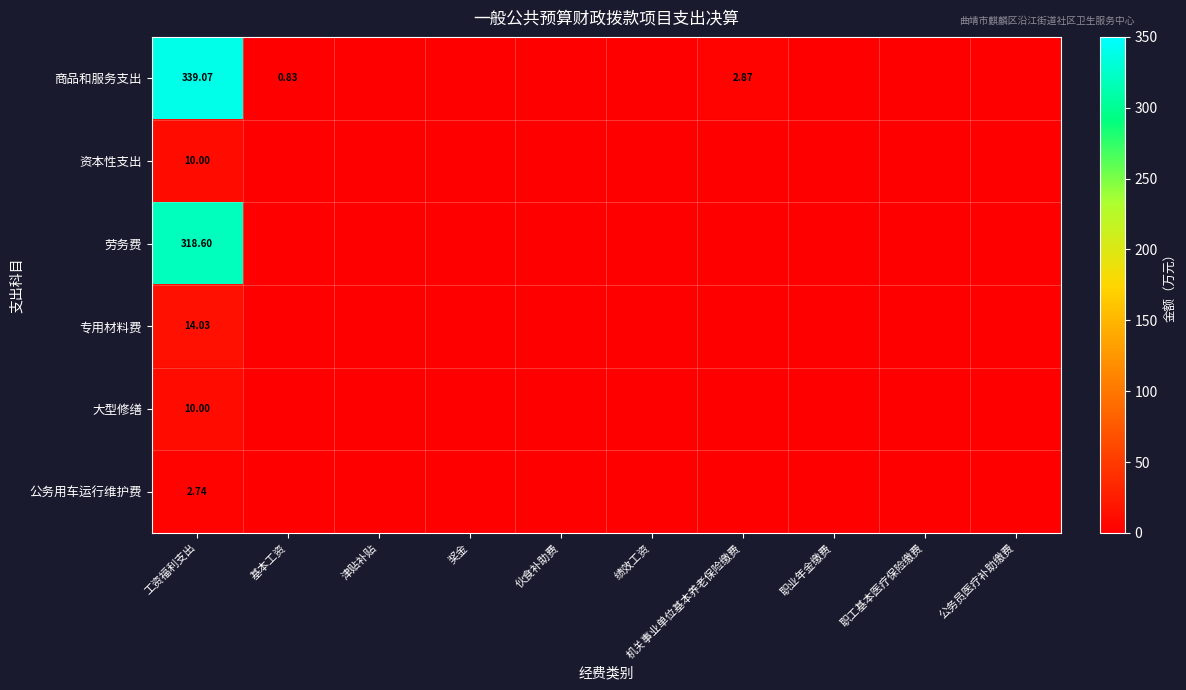

List the labels in order of 大型修缮 value, smallest first.

基本工资, 津贴补贴, 奖金, 伙食补助费, 绩效工资, 机关事业单位基本养老保险缴费, 职业年金缴费, 职工基本医疗保险缴费, 公务员医疗补助缴费, 工资福利支出